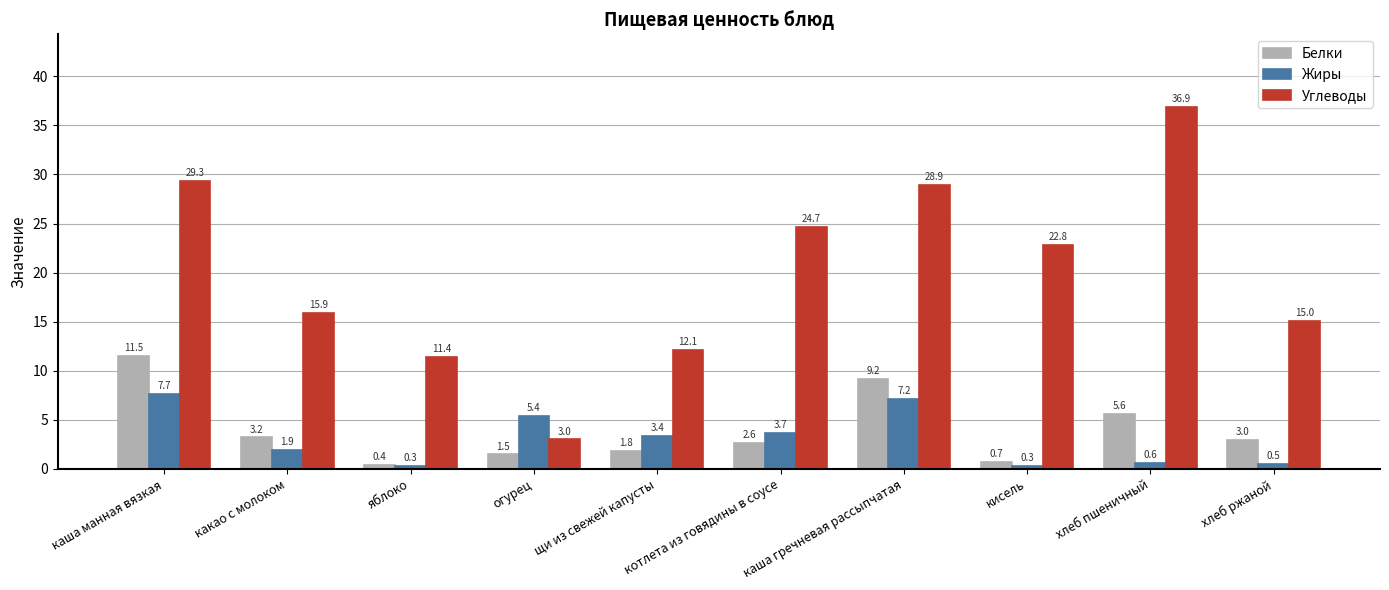

What is the maximum value for Углеводы?

36.9